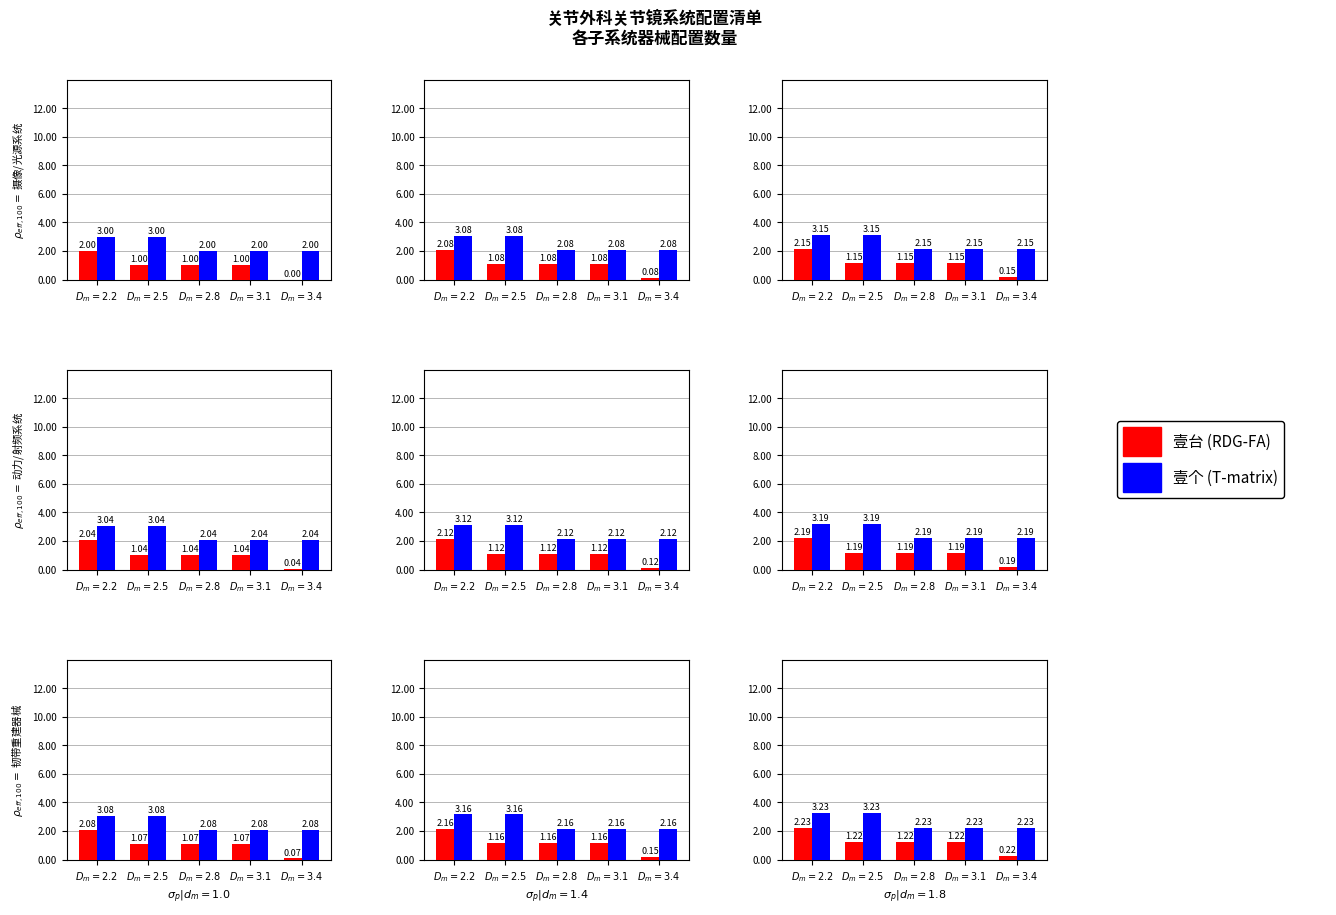

Which series has the largest total across all categories?

壹个 (T-matrix)